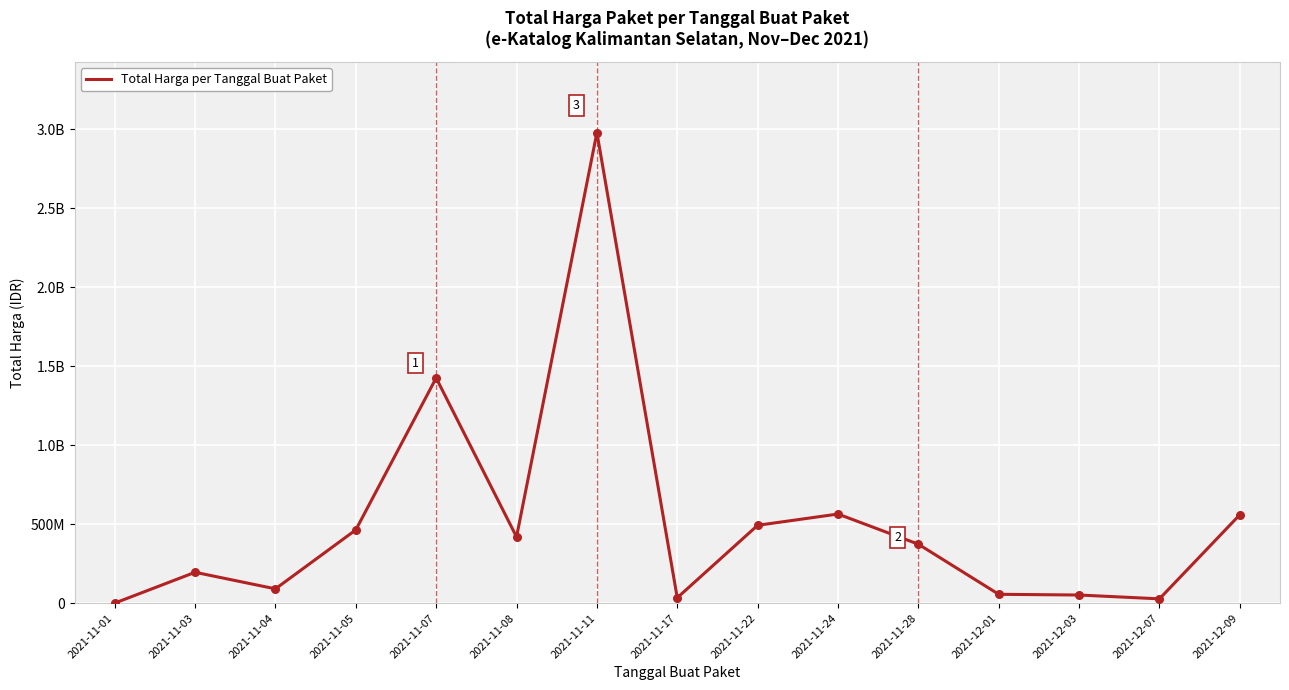

Is this an area chart (filled region under the line)?

No